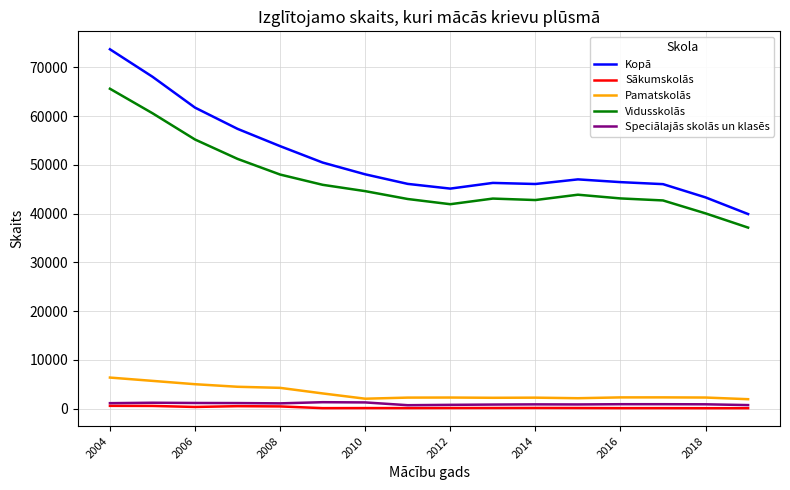

True or false: Pamatskolās and Sākumskolās intersect in this chart.

False